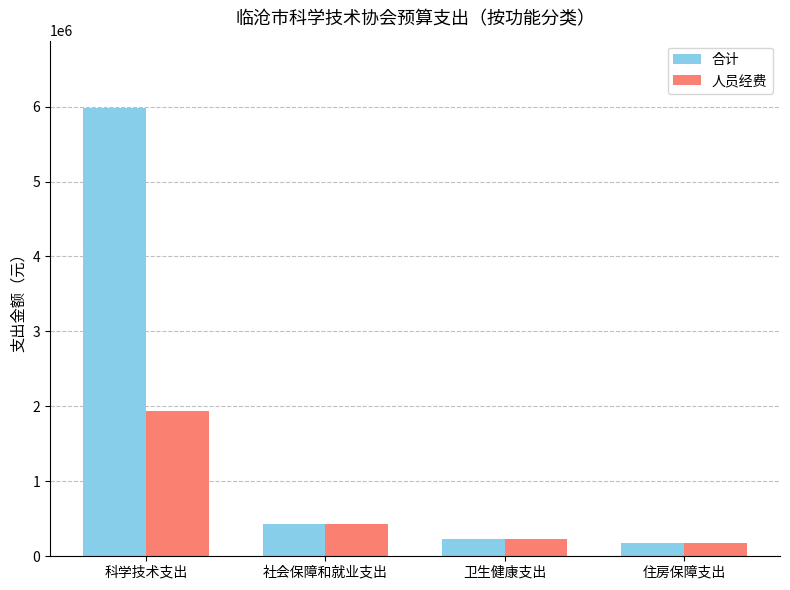

Which series has the largest range (max minus min)?

合计